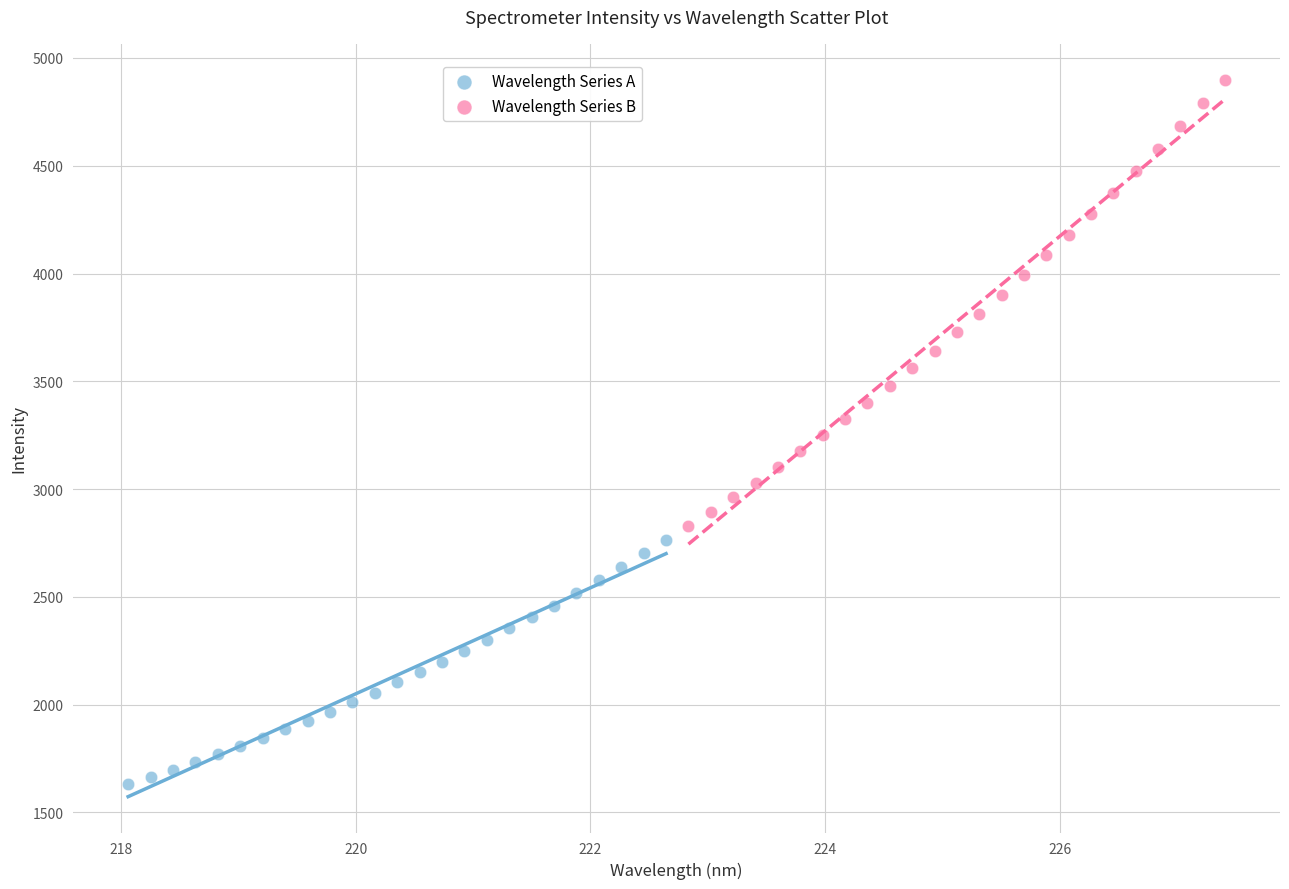

Which series reaches the minimum Y coordinate?

Wavelength Series A